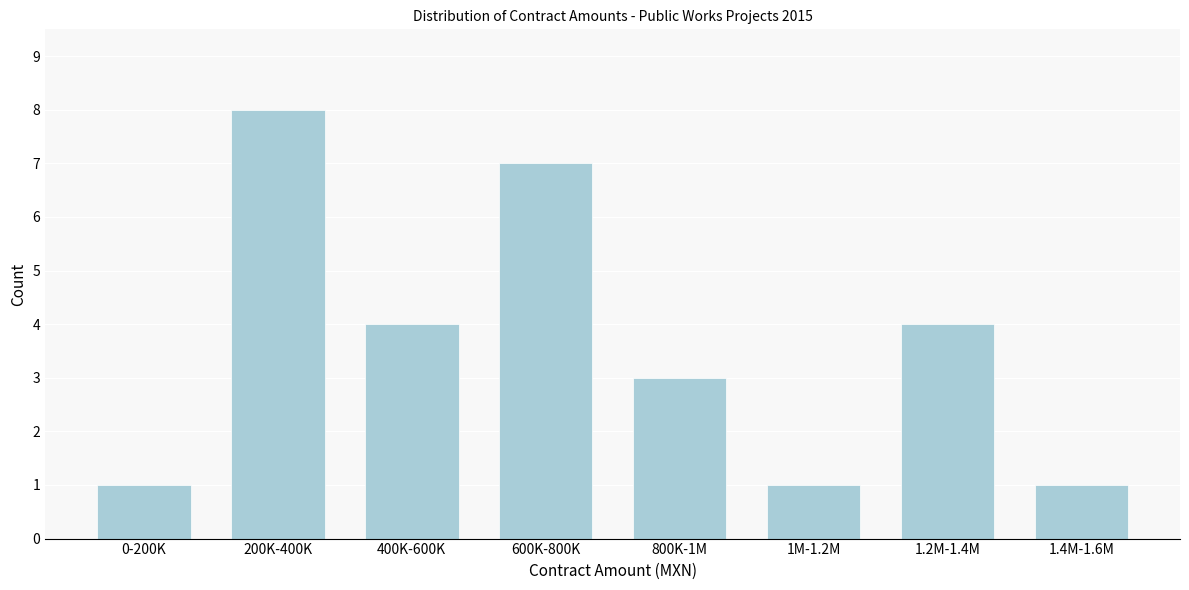

Reading left to right, extract all data points from this chart.

1	8	4	7	3	1	4	1